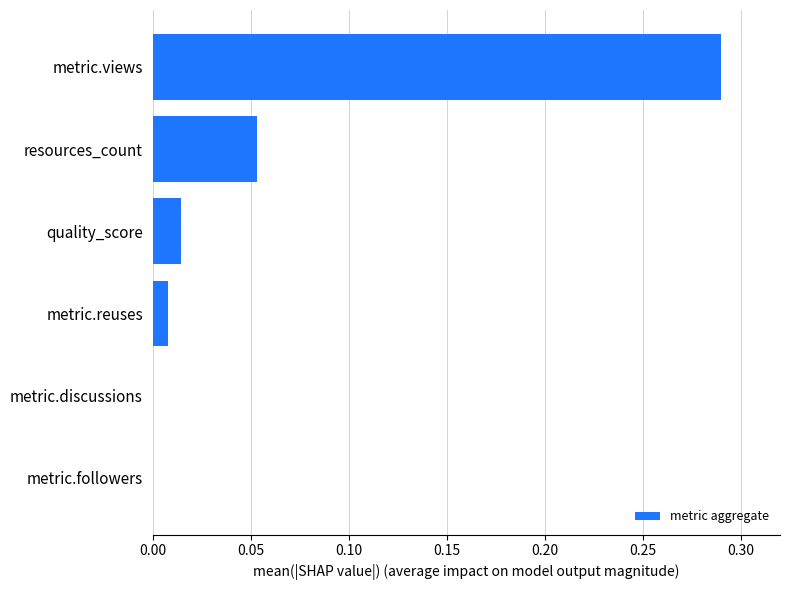

Which category has the highest value across all series?

metric.views